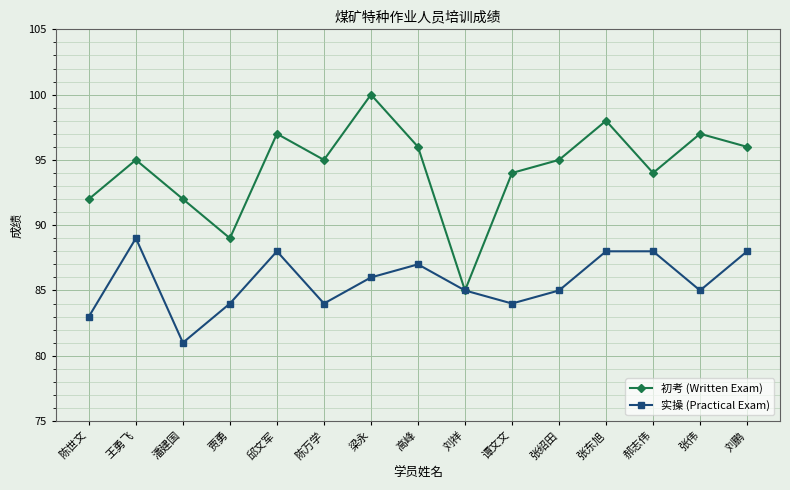

What value does the 初考 (Written Exam) series have at 王勇飞, to the nearest 5?

95